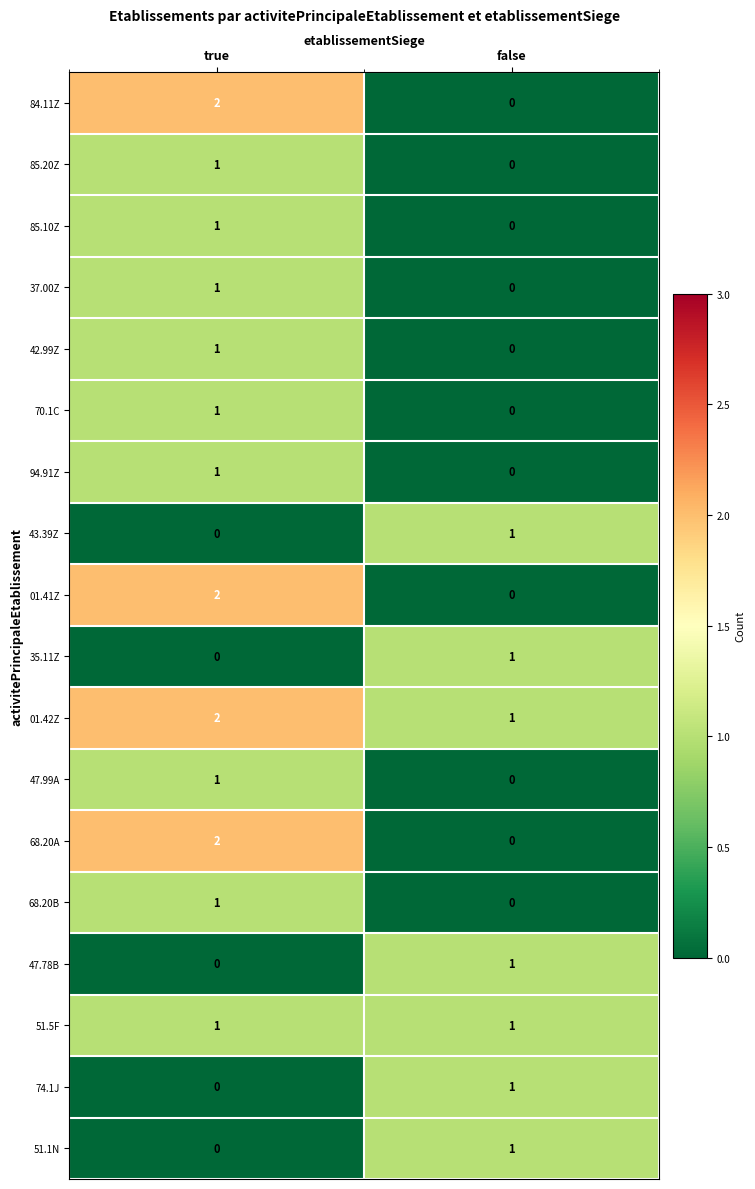

The value of 42.99Z at false is 0. True or false?

True